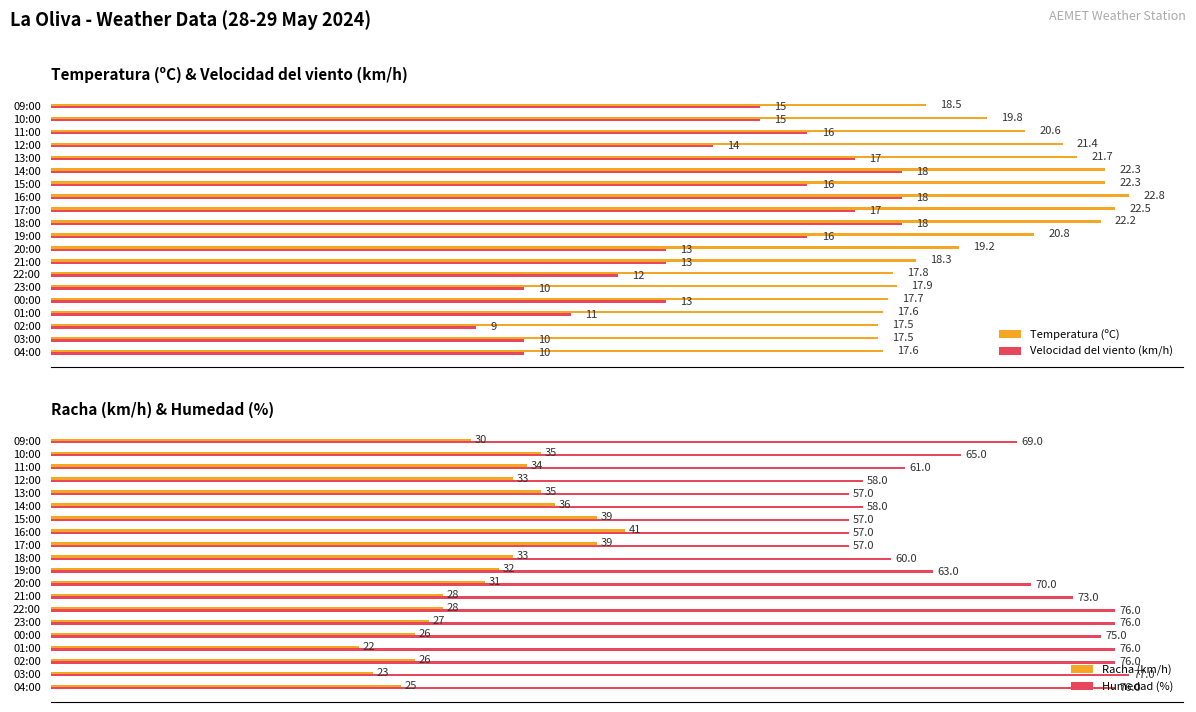

What is the lowest value of the Humedad (%) series?

57.0